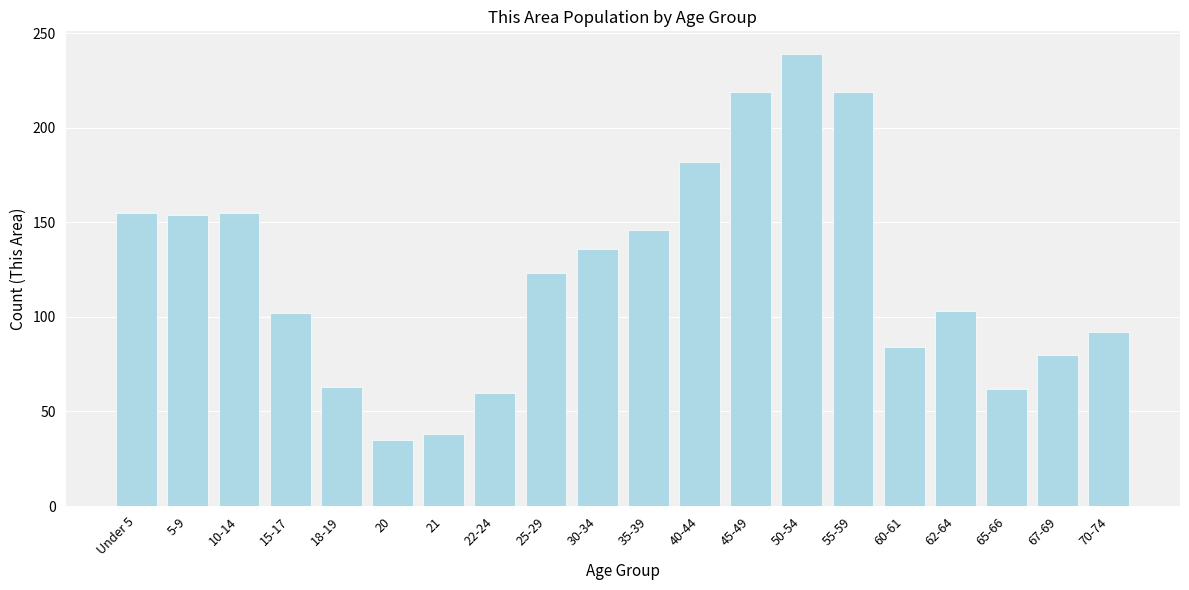

Approximately how many times larger is the value at 10-14 compared to 35-39?

1.1